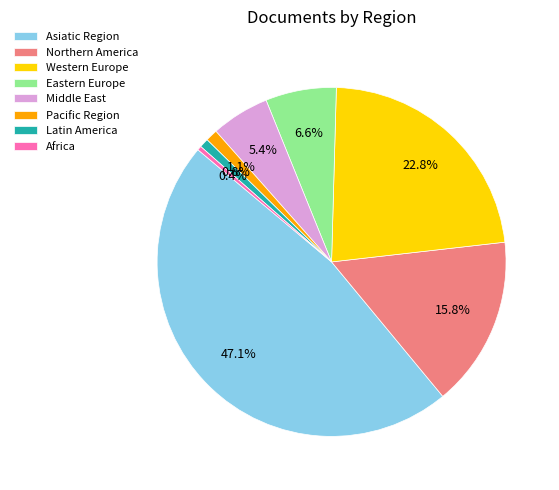

What percentage is NOT represented by Middle East?

94.6%